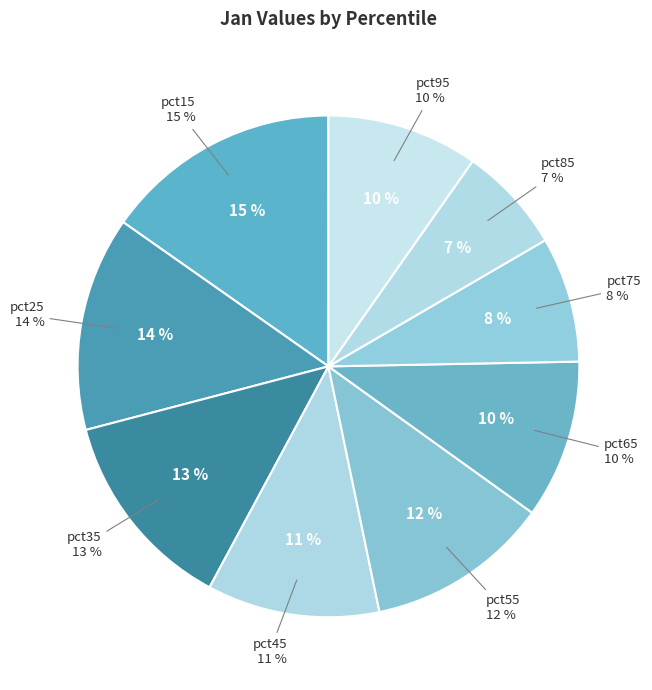

What is the change in value from pct65 to pct75?

-0.1